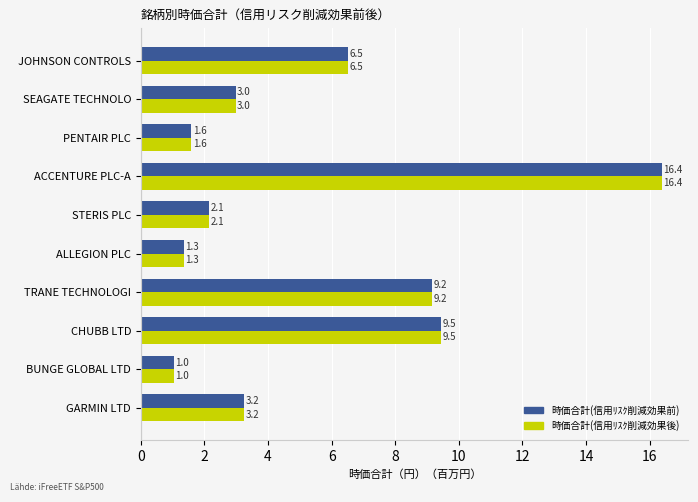

At which label is 時価合計(信用ﾘｽｸ削減効果後) closest to 8?

TRANE TECHNOLOGI